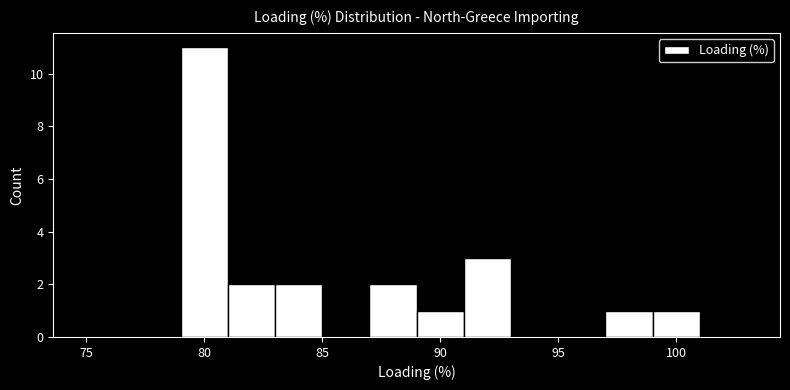

How tall is the bar that spans 89 to 91 on the x-axis? The values are not printed on the chart, so give them approximately, as read against the axis.

1